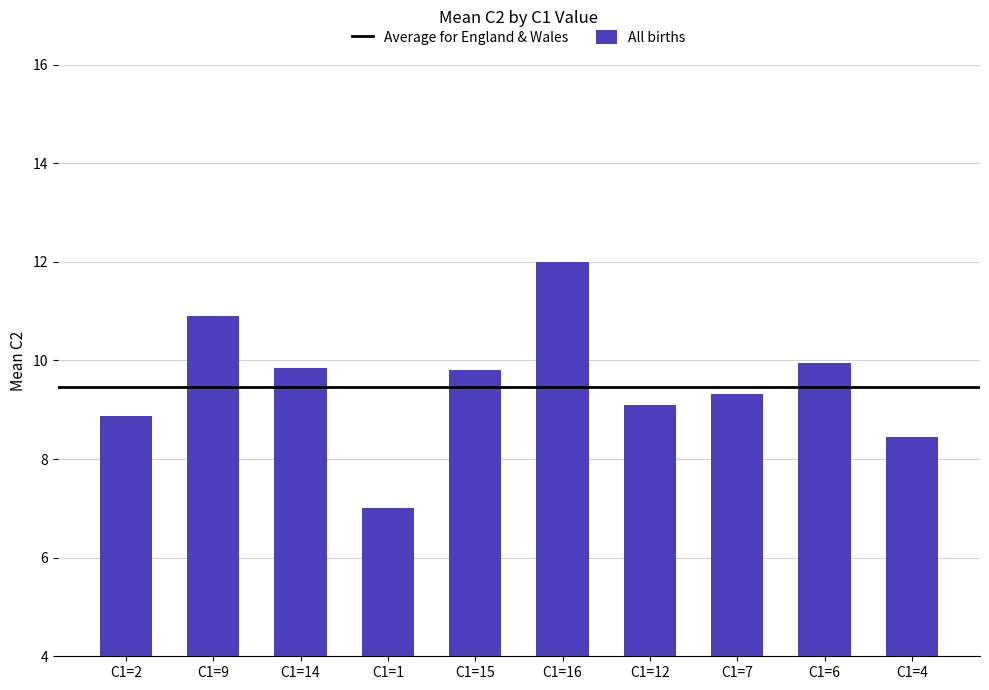

How many distinct data groups are displayed?

1